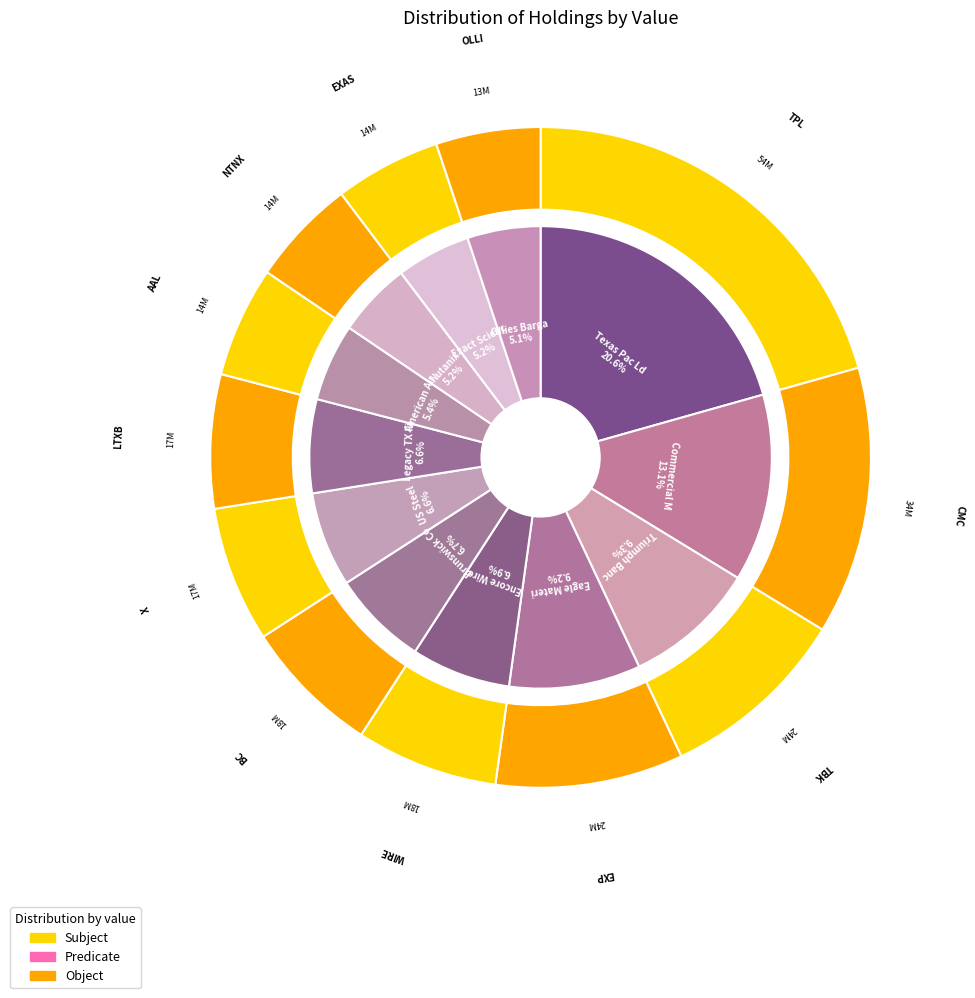

To the nearest percent, what percentage of the pie is TBK?

9%